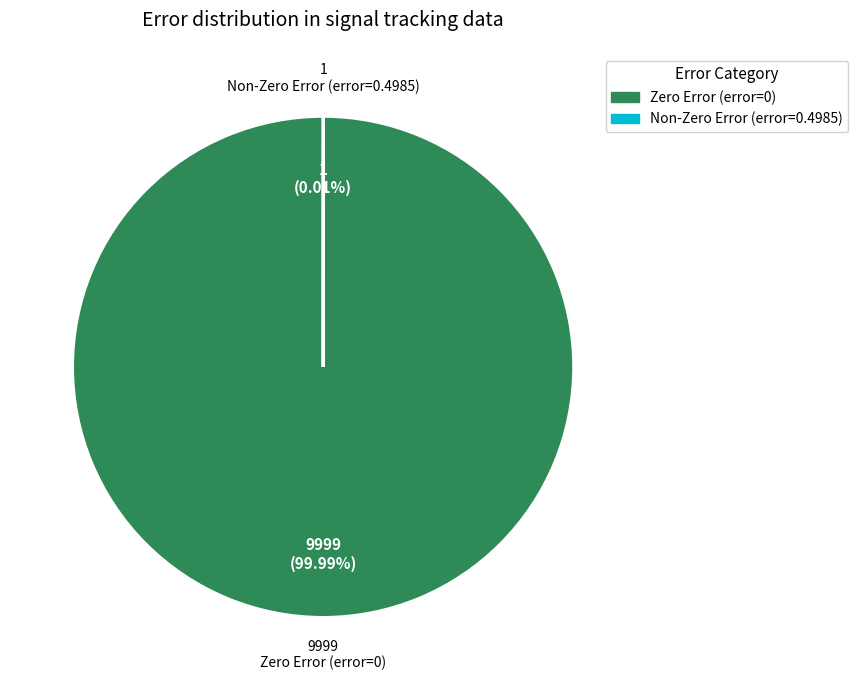

Does any single category account for the majority?

Yes